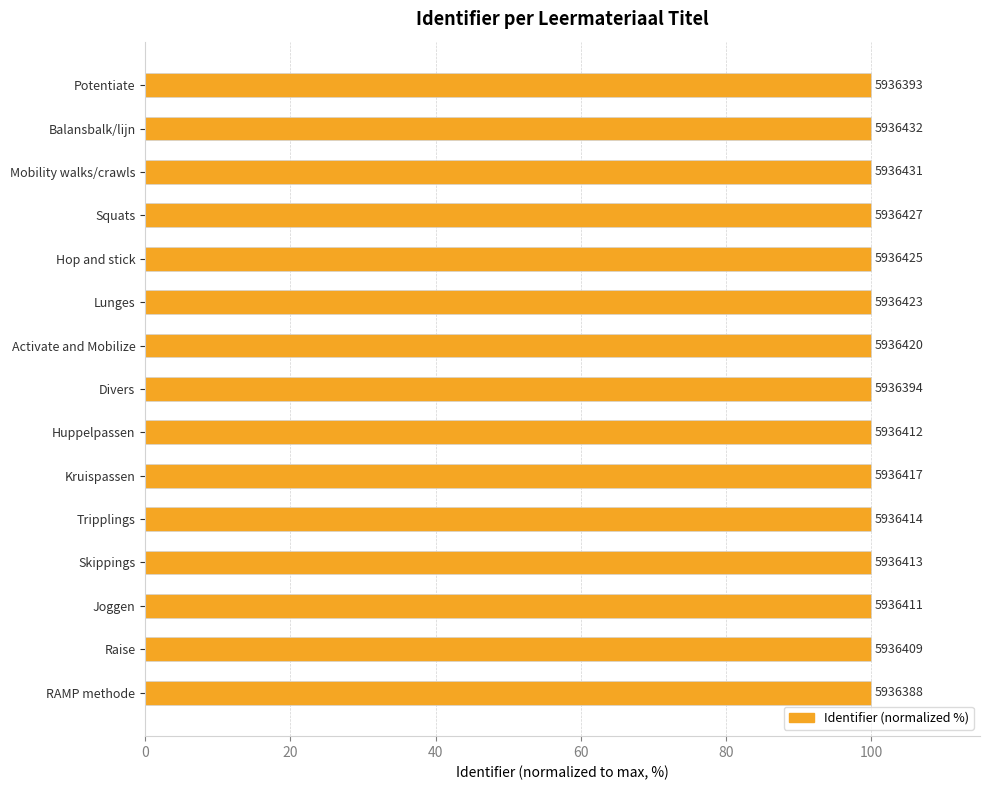

Are the bars horizontal?

Yes